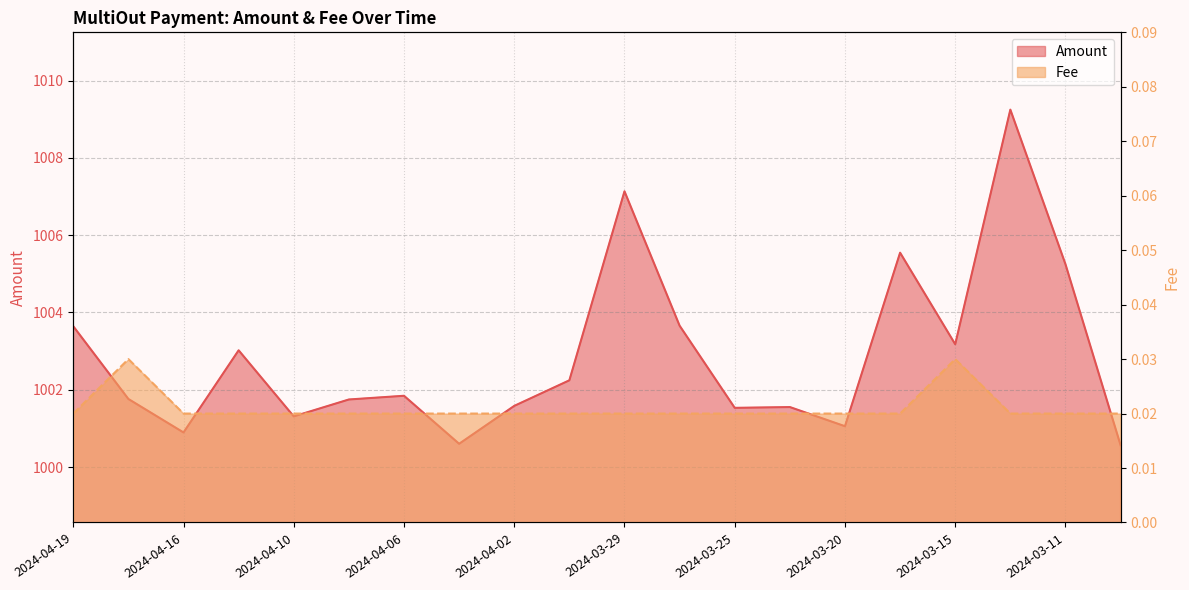

The Amount series shows 663.4 at 2024-04-19. True or false?

False